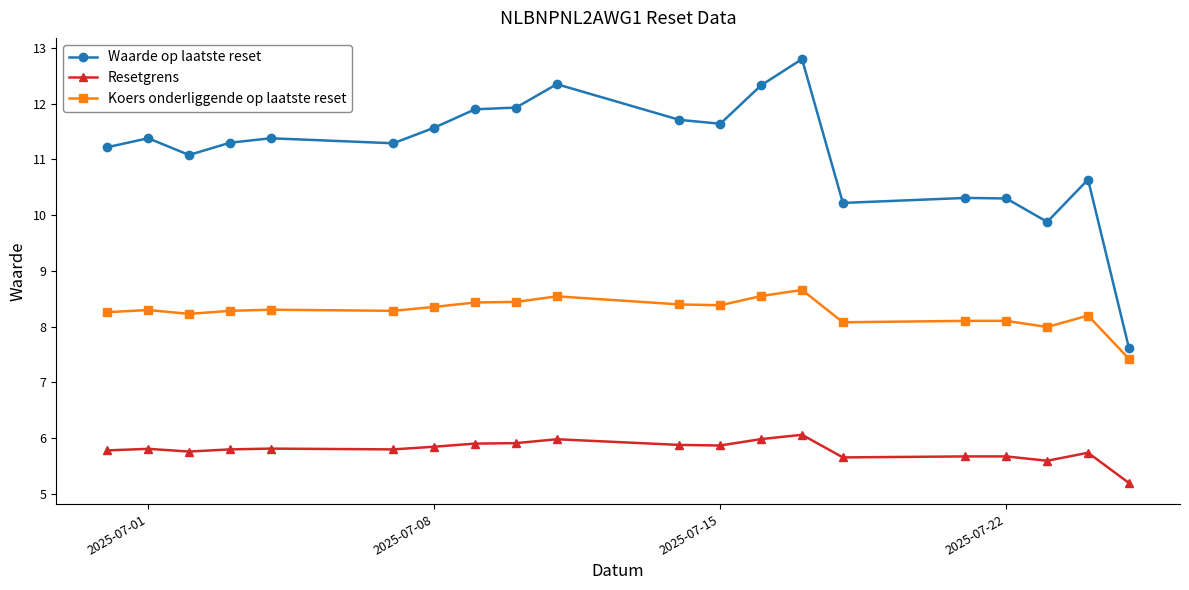

True or false: Waarde op laatste reset has more than 1 points higher than both neighbors.

True